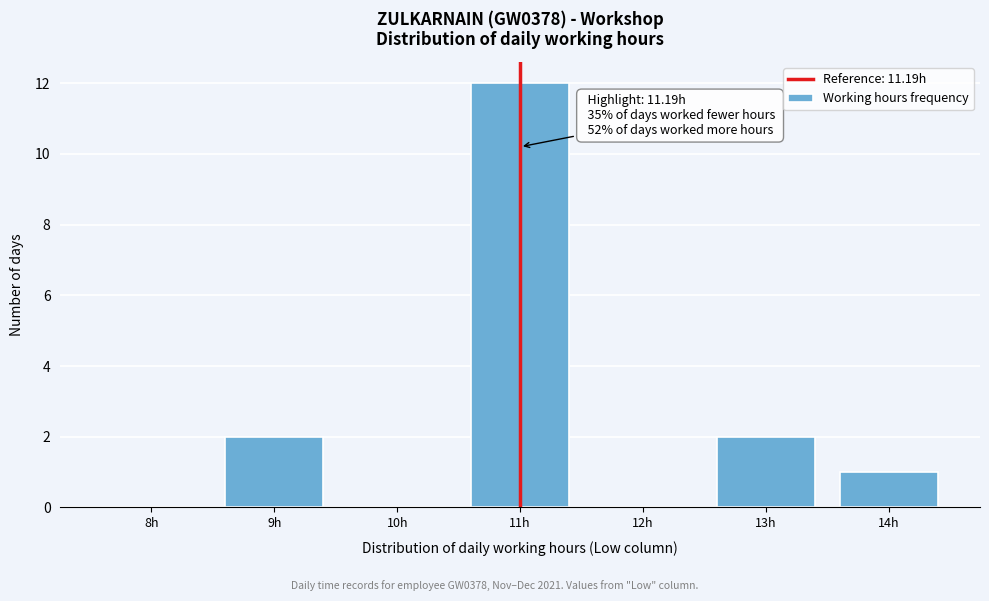

Reading right to left, transcribe all the data shown in this chart.

14h=1	13h=2	12h=0	11h=12	10h=0	9h=2	8h=0